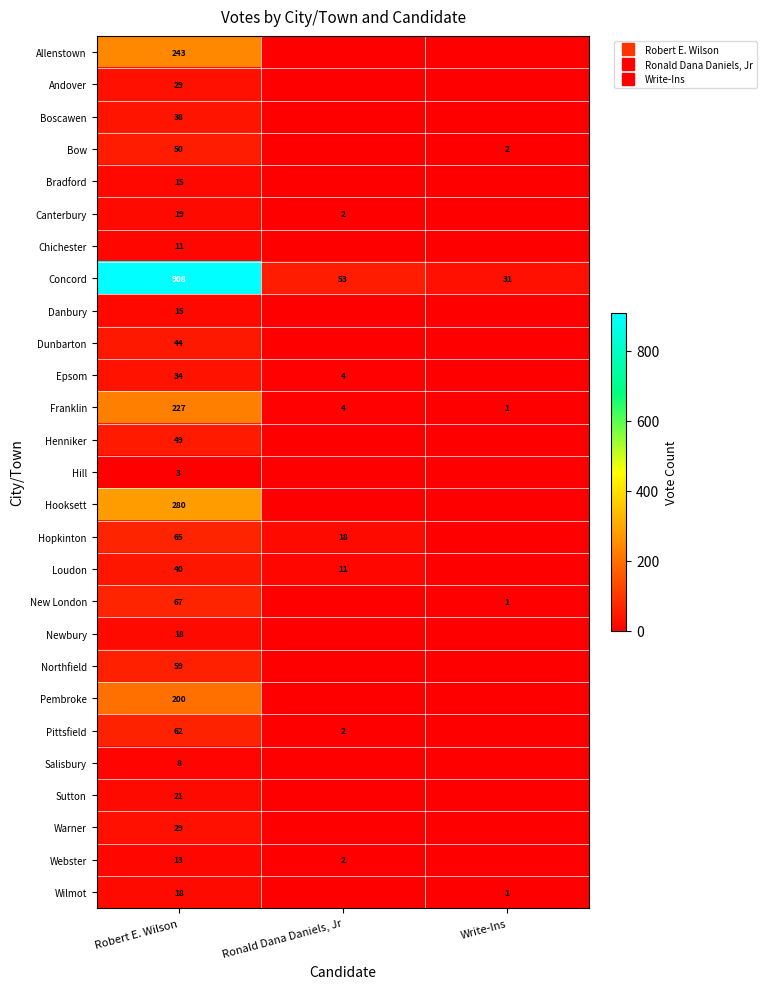

Is it true that Hooksett equals 371 at Robert E. Wilson?

False